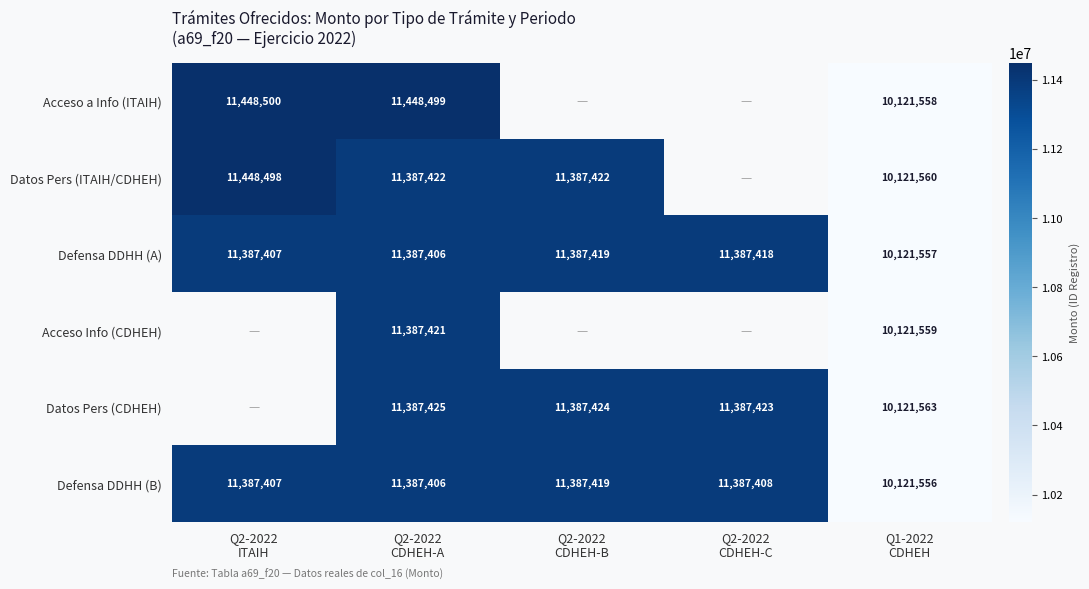

What is the average value of the Defensa DDHH (A) series?

11134241